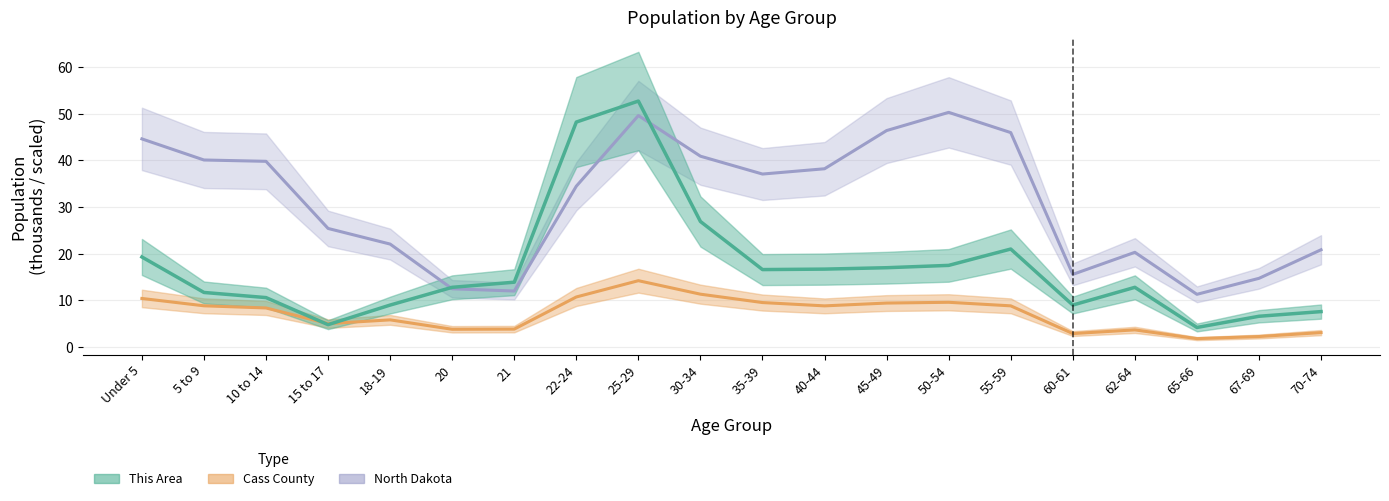

What is the maximum value for Cass County?

14.2